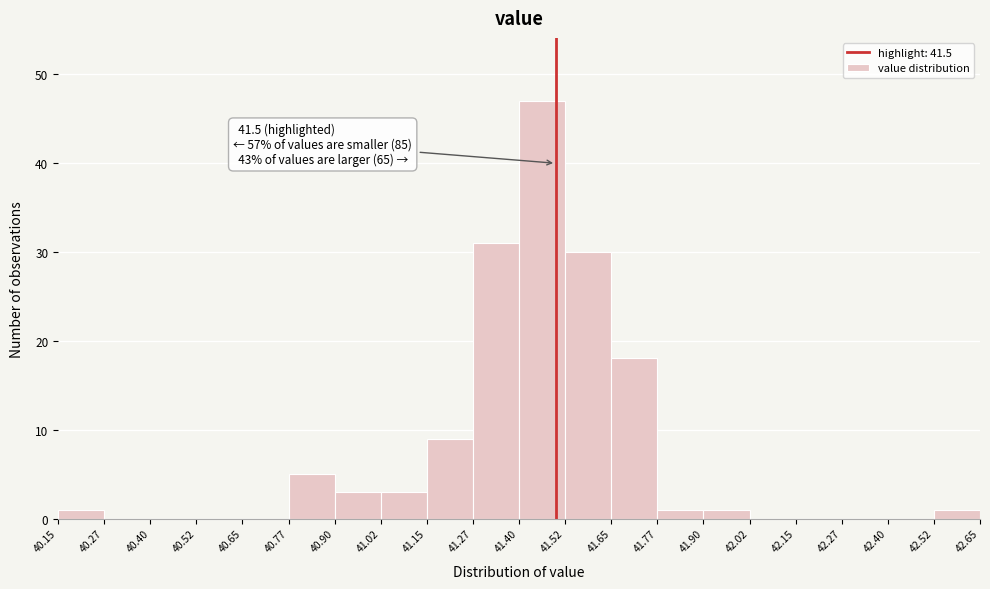

Over which range of the x-axis is the bar tallest?

41.40 to 41.52